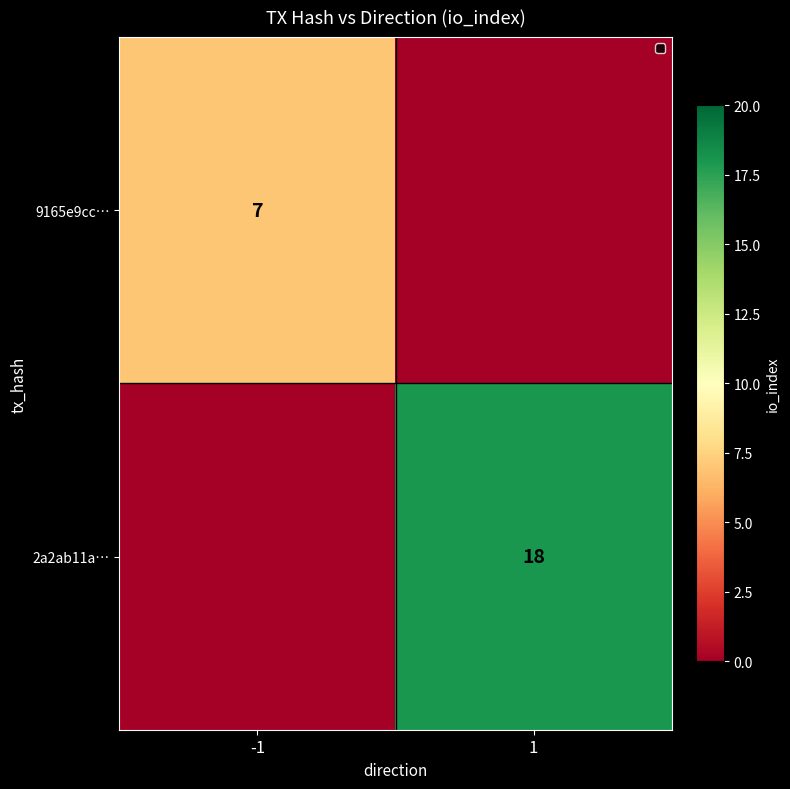

The value of 9165e9cc… at -1 is 7. True or false?

True